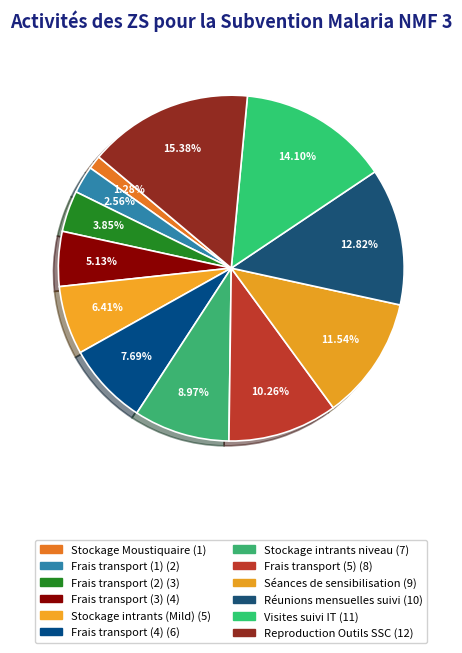

How many slices are in this pie chart?

12